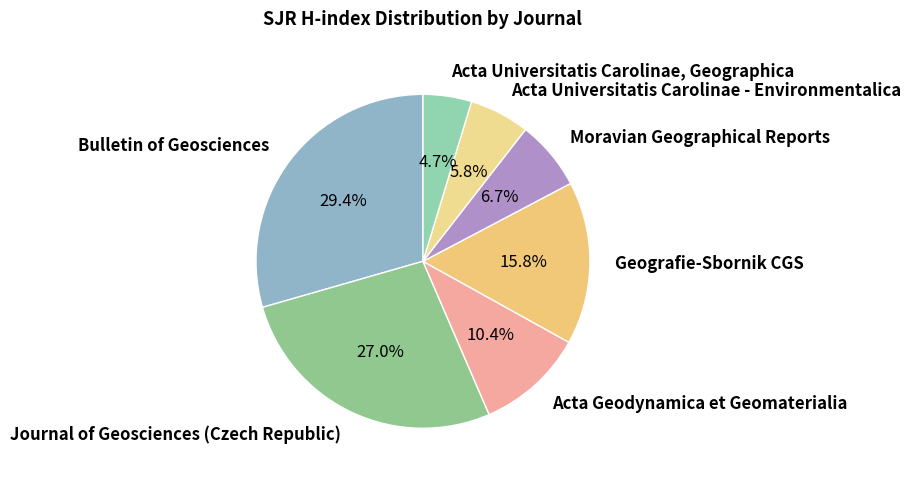

Count the number of slices in the pie.

7